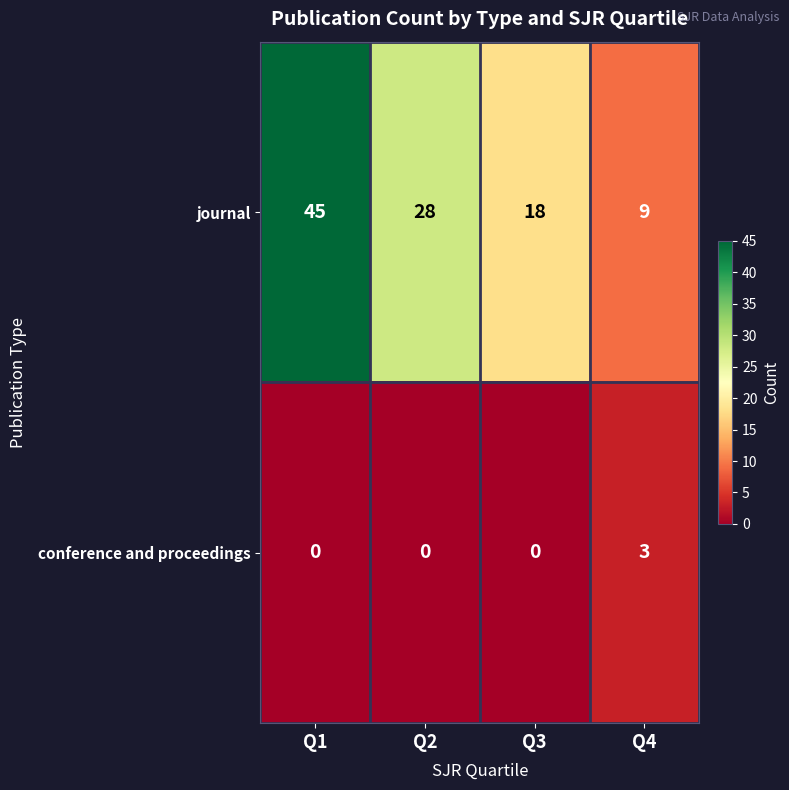

Reading left to right, list all the values displayed in this chart.

journal: Q1=45	Q2=28	Q3=18	Q4=9
conference and proceedings: Q1=0	Q2=0	Q3=0	Q4=3